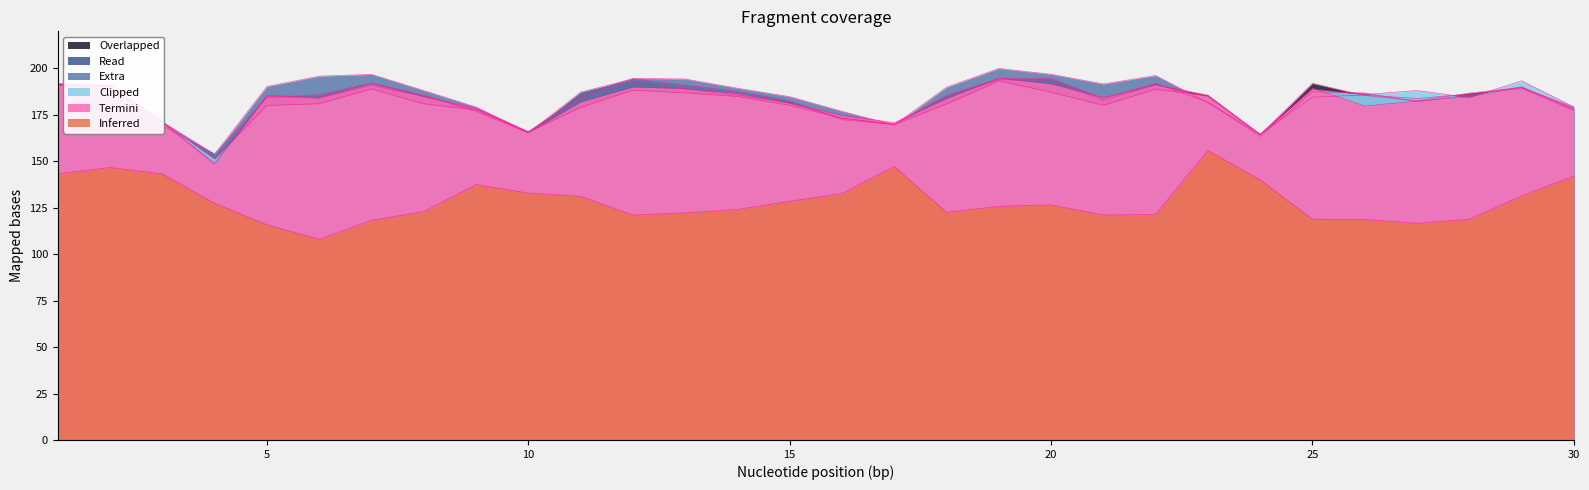

Where is 10.00-11.00 nearest to the value 174?

16